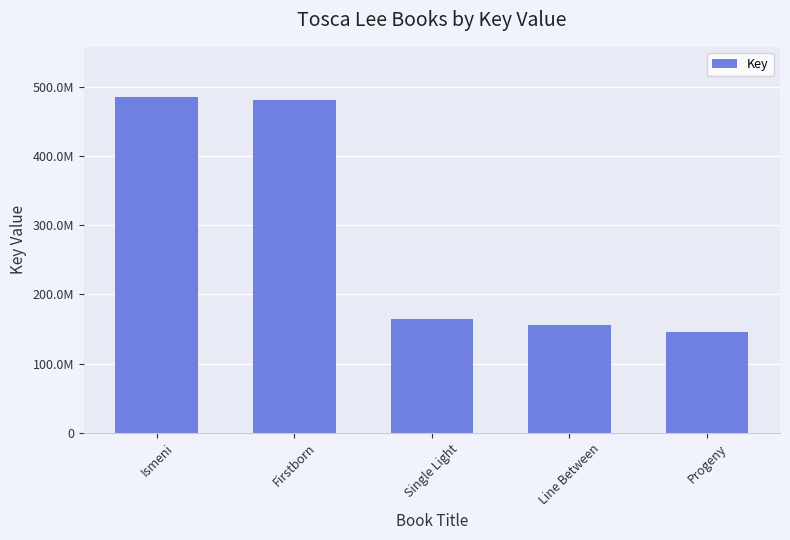

What is the sum of all values?

1430584061